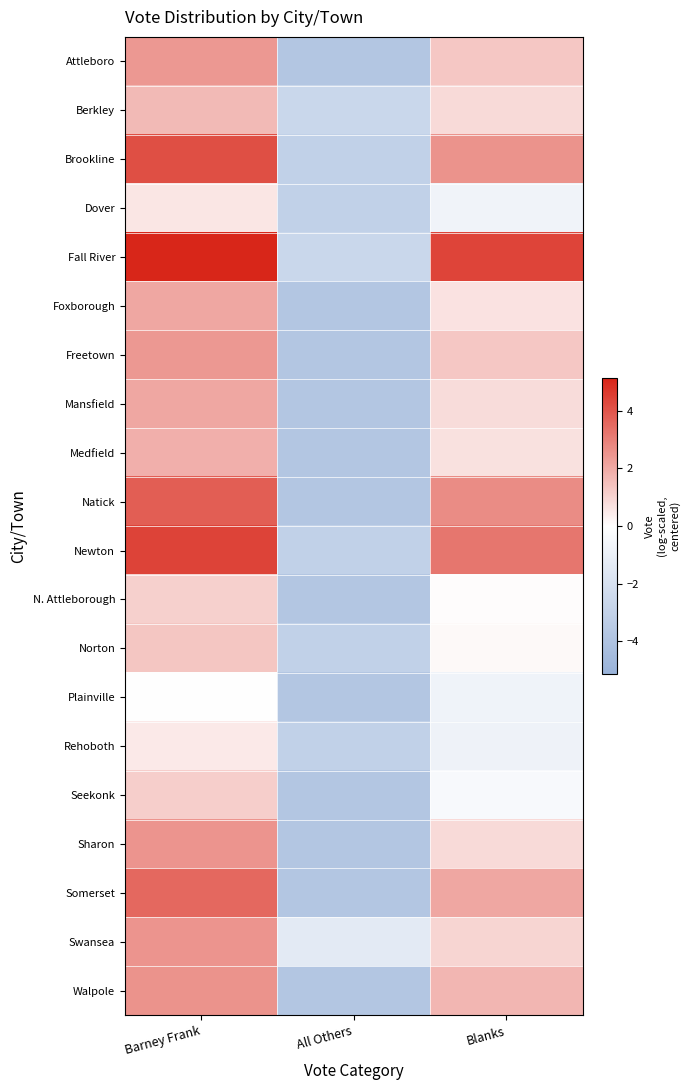

How many categories are shown in the chart?

3